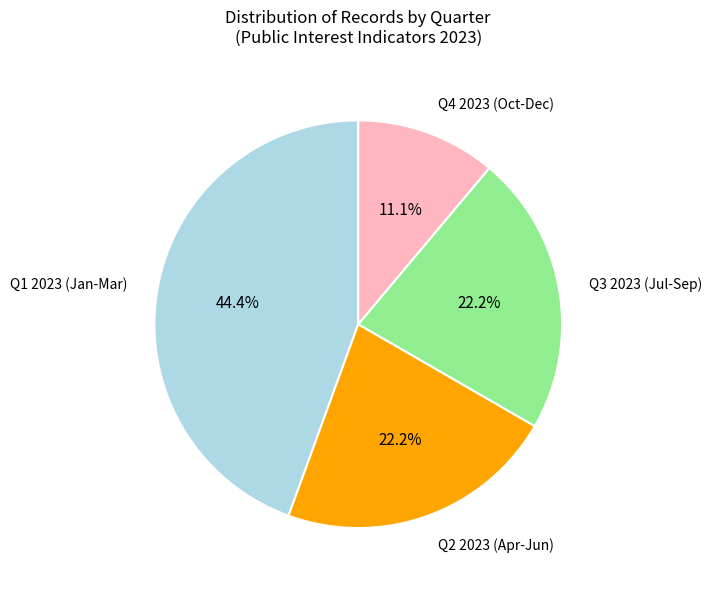

Does any single category account for the majority?

No